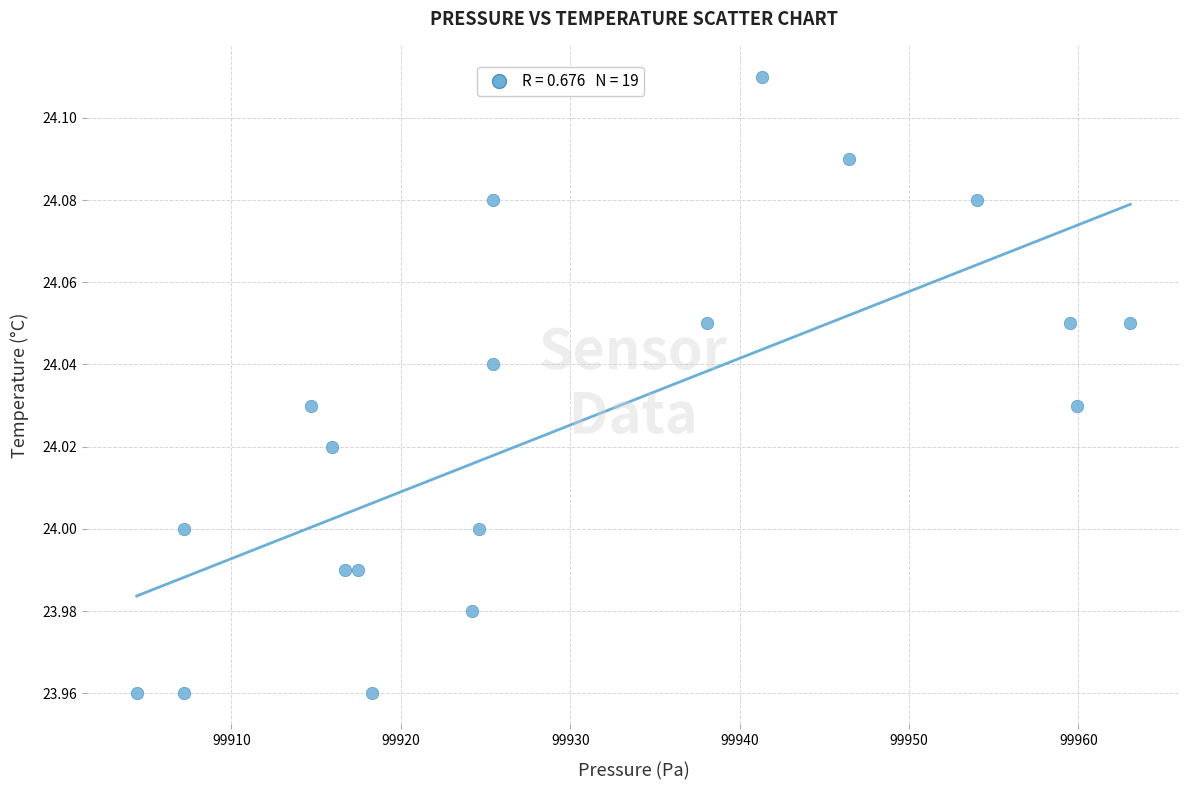

What is the range of X values (max minus min)?

58.6